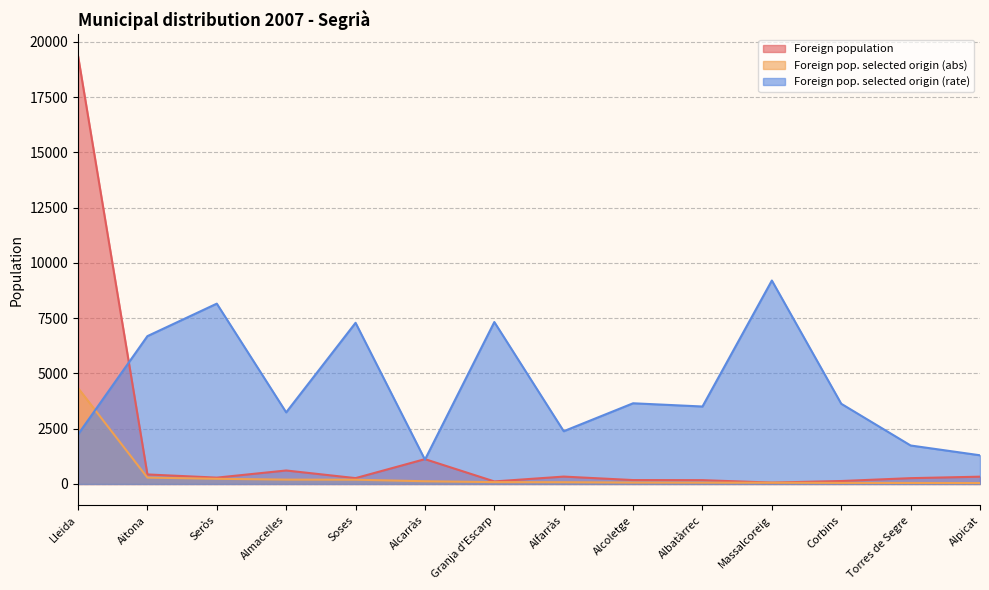

Reading left to right, transcribe all the data shown in this chart.

Foreign population: 19371	432	288	611	266	1125	116	335	178	174	63	135	264	331
Foreign pop. selected origin (abs): 4344	289	235	198	194	124	85	80	65	61	58	49	46	43
Foreign pop. selected origin (rate): 2243	6690	8160	3241	7293	1102	7328	2388	3652	3506	9206	3630	1742	1299